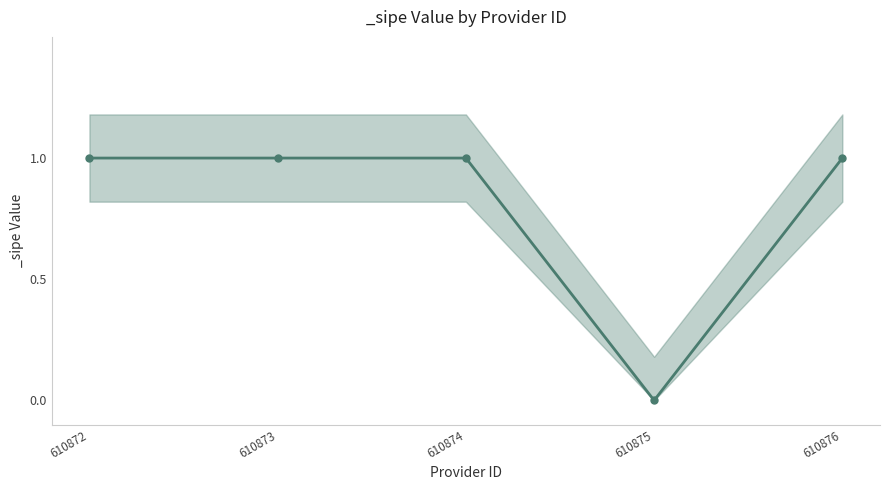

Rank the categories by value from lowest to highest.

610875, 610872, 610873, 610874, 610876